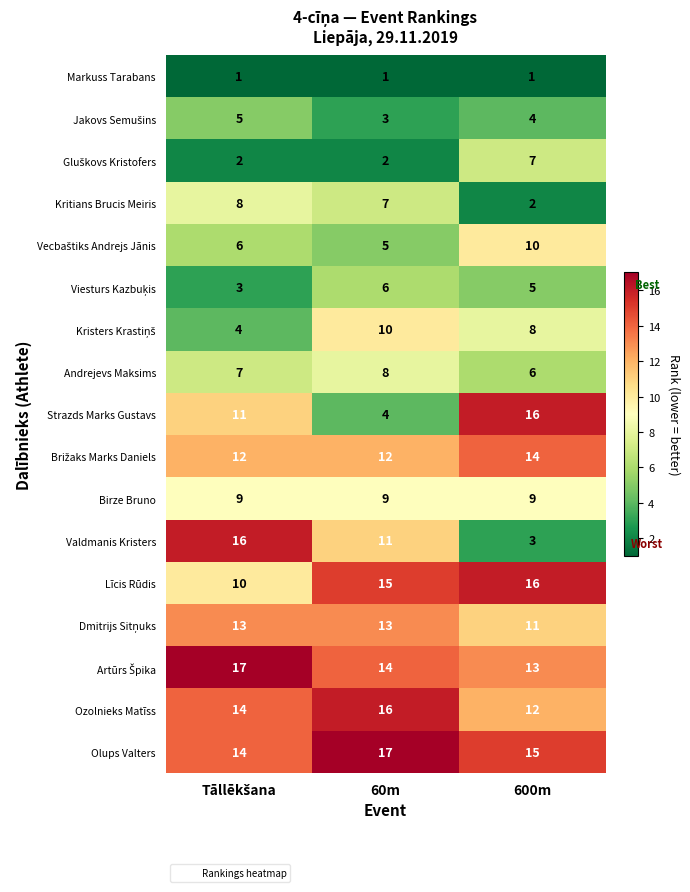

How many categories are shown in the chart?

3